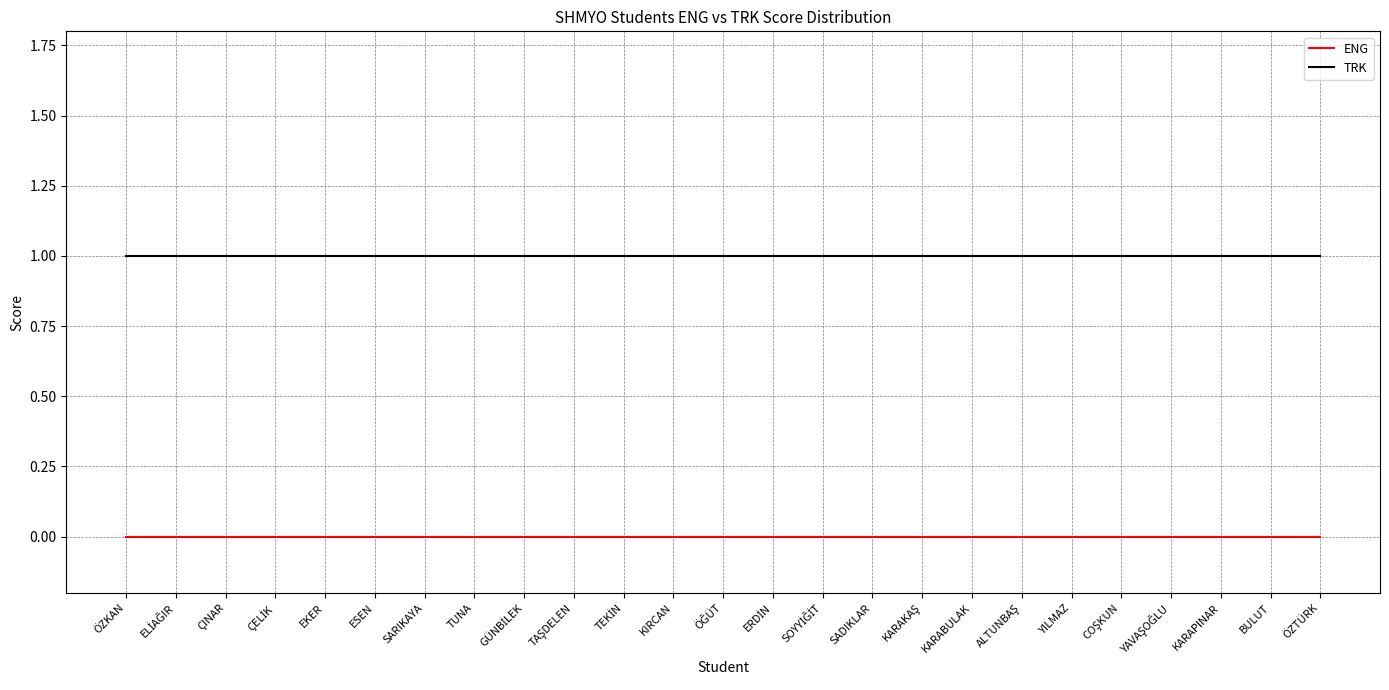

True or false: TRK and ENG cross at least once.

False